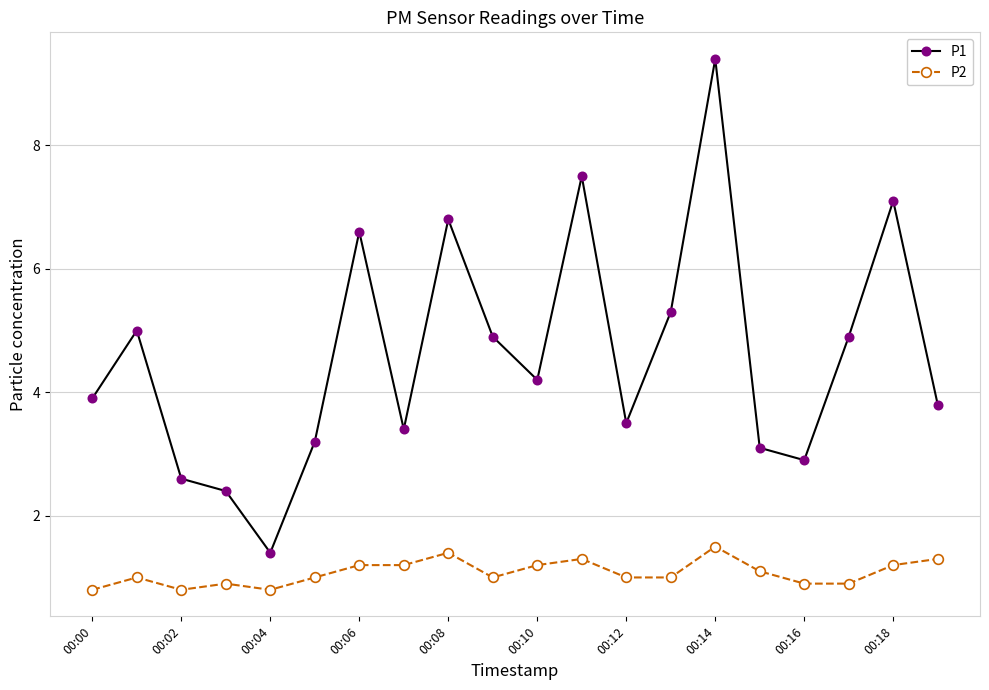

What is the minimum value shown in the chart?

0.8